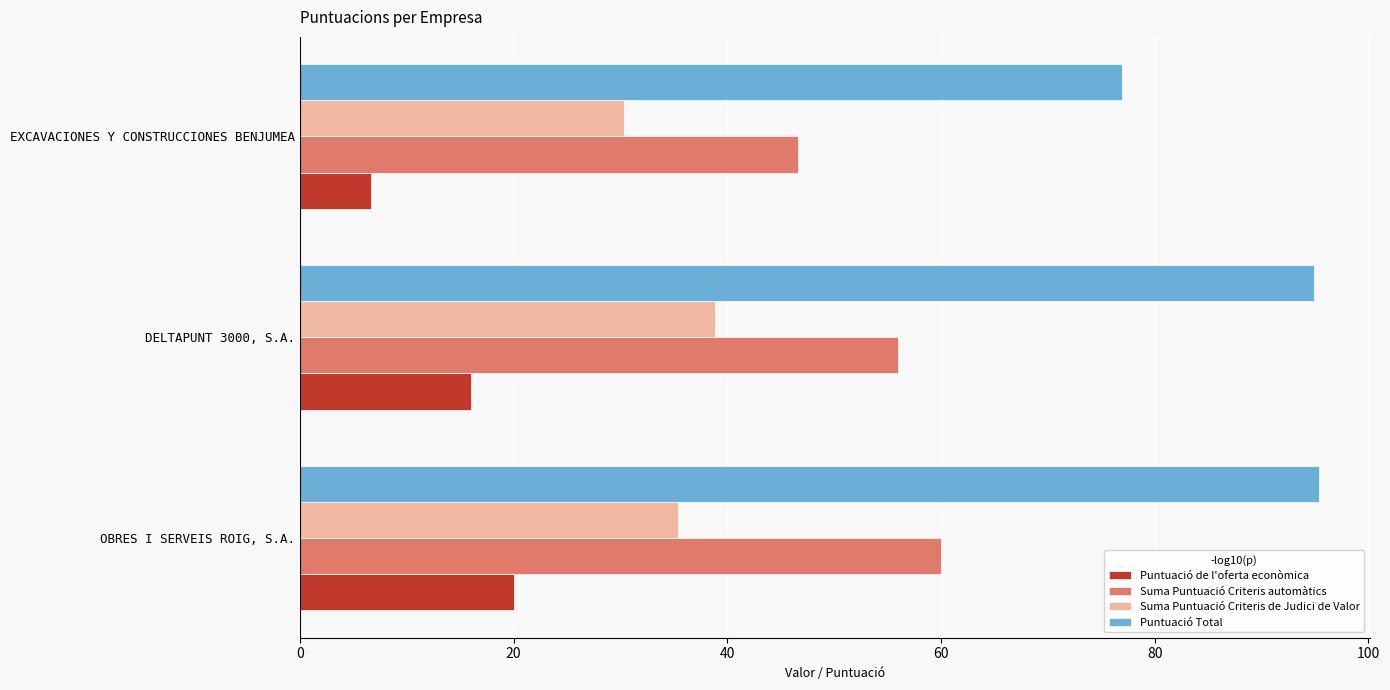

List the series in order of their overall mean, highest first.

Puntuació Total, Suma Puntuació Criteris automàtics, Suma Puntuació Criteris de Judici de Valor, Puntuació de l'oferta econòmica